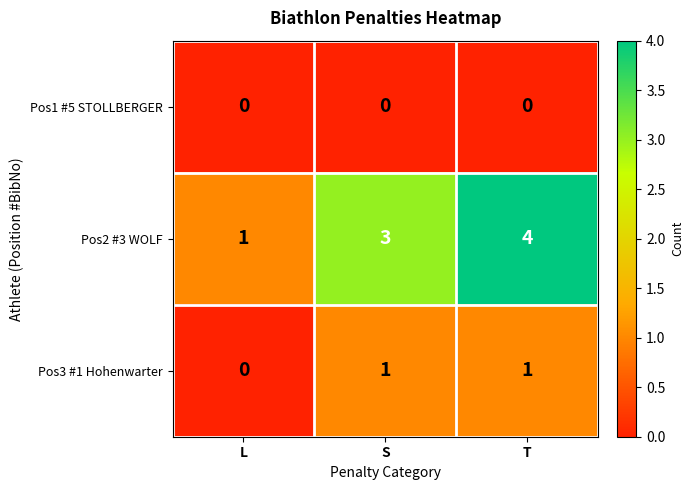

At which category does the chart reach its peak across all series?

T